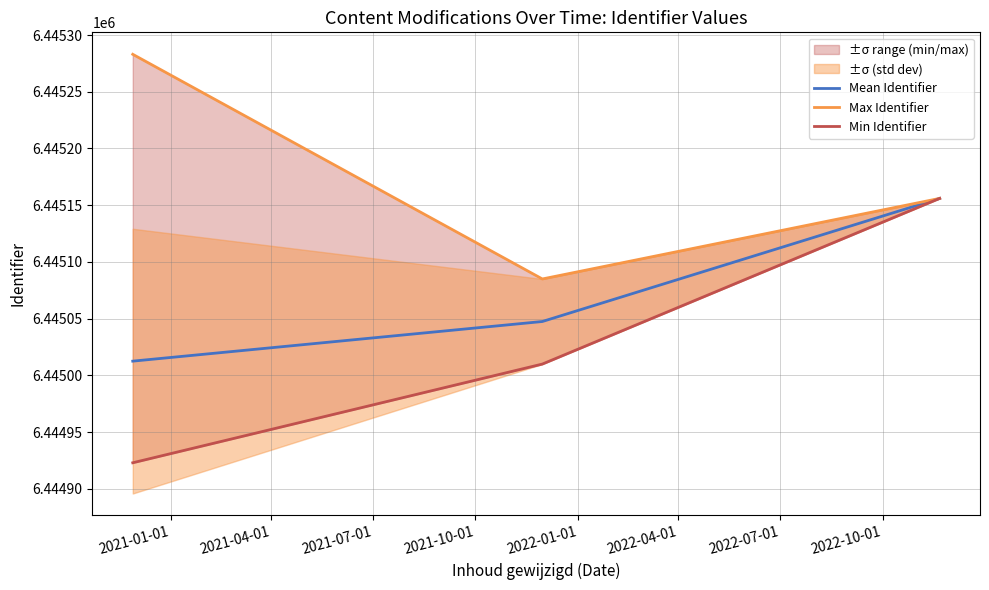

How many lines are shown in the chart?

3